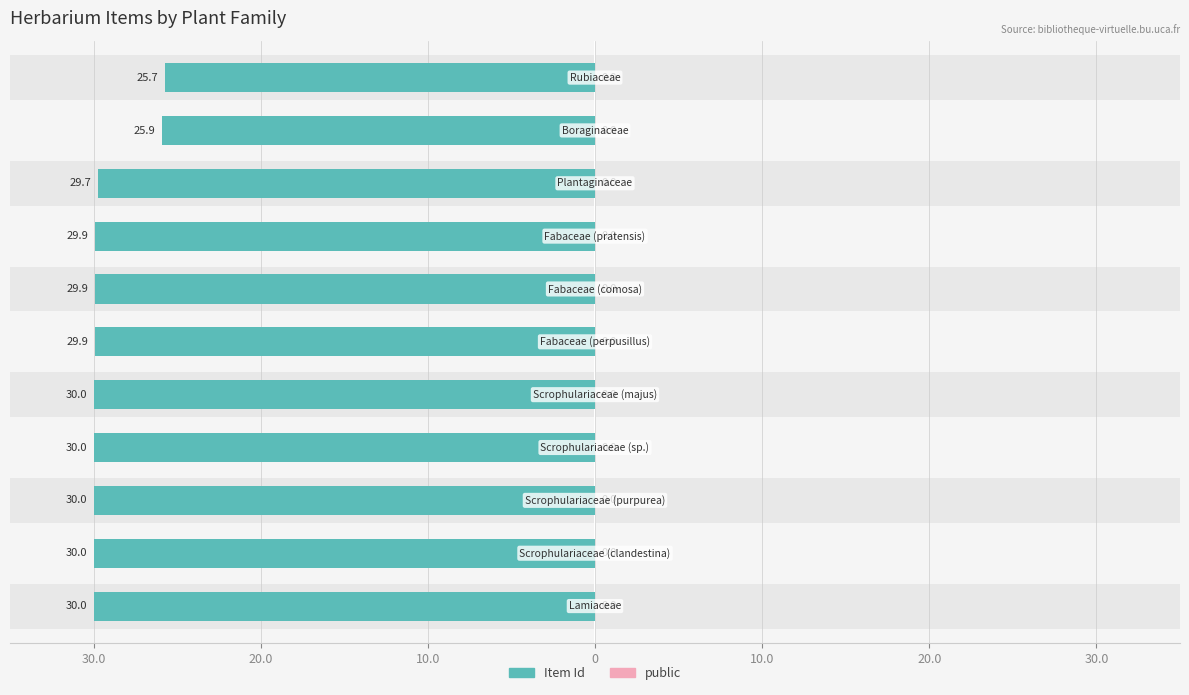

Which has a higher value, 7 or 30.0?

30.0